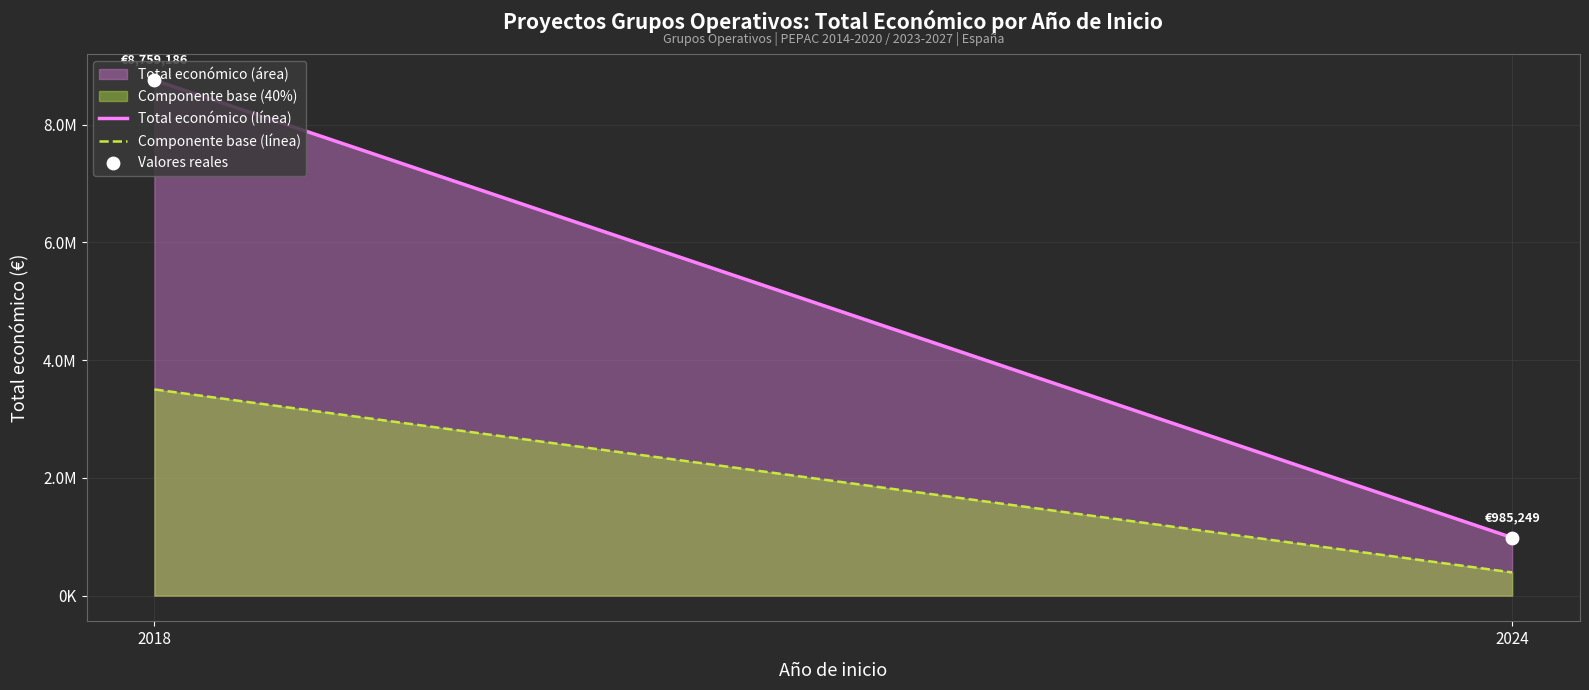

Between 2024 (FIGS) and 2018 (FRESH LIFE), which is larger?

2018 (FRESH LIFE)